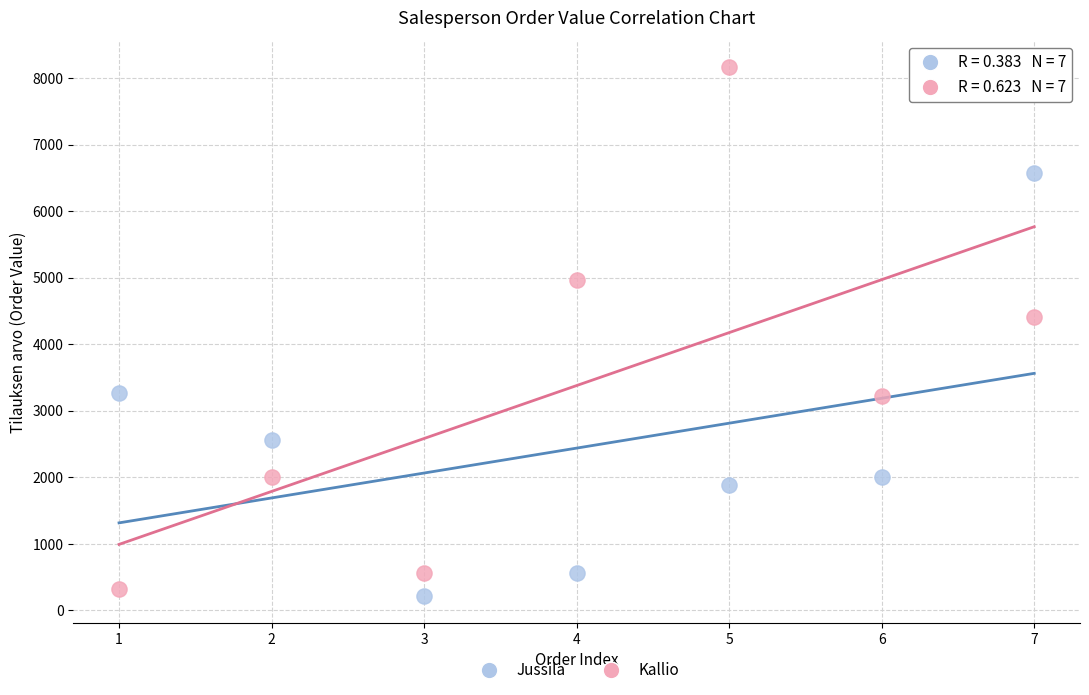

Which series has the largest Y range (max minus min)?

Kallio